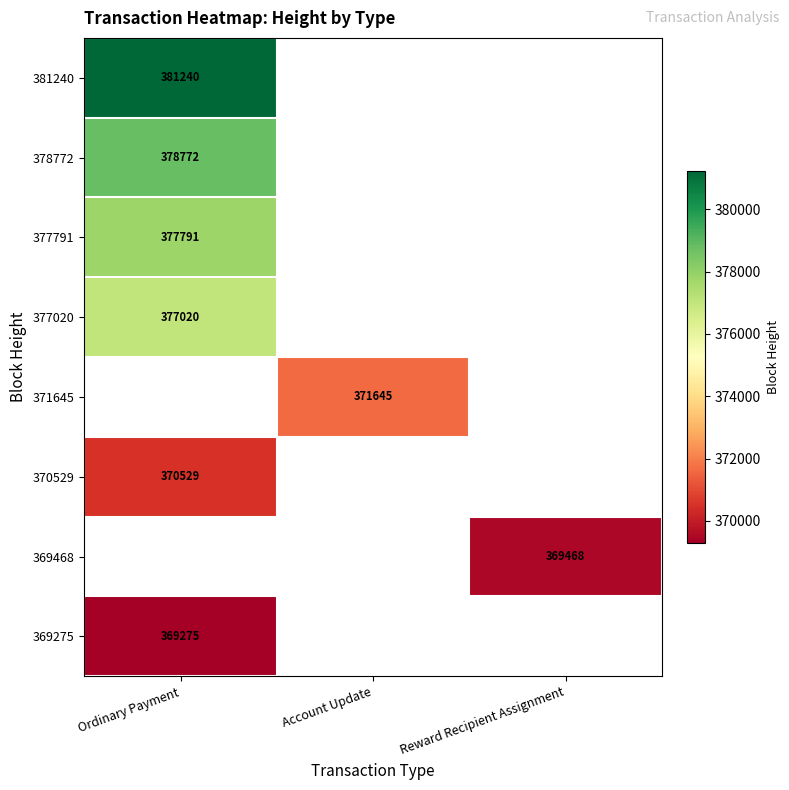

Is the value of 369275 at Ordinary Payment greater than the value of 377791 at Ordinary Payment?

No